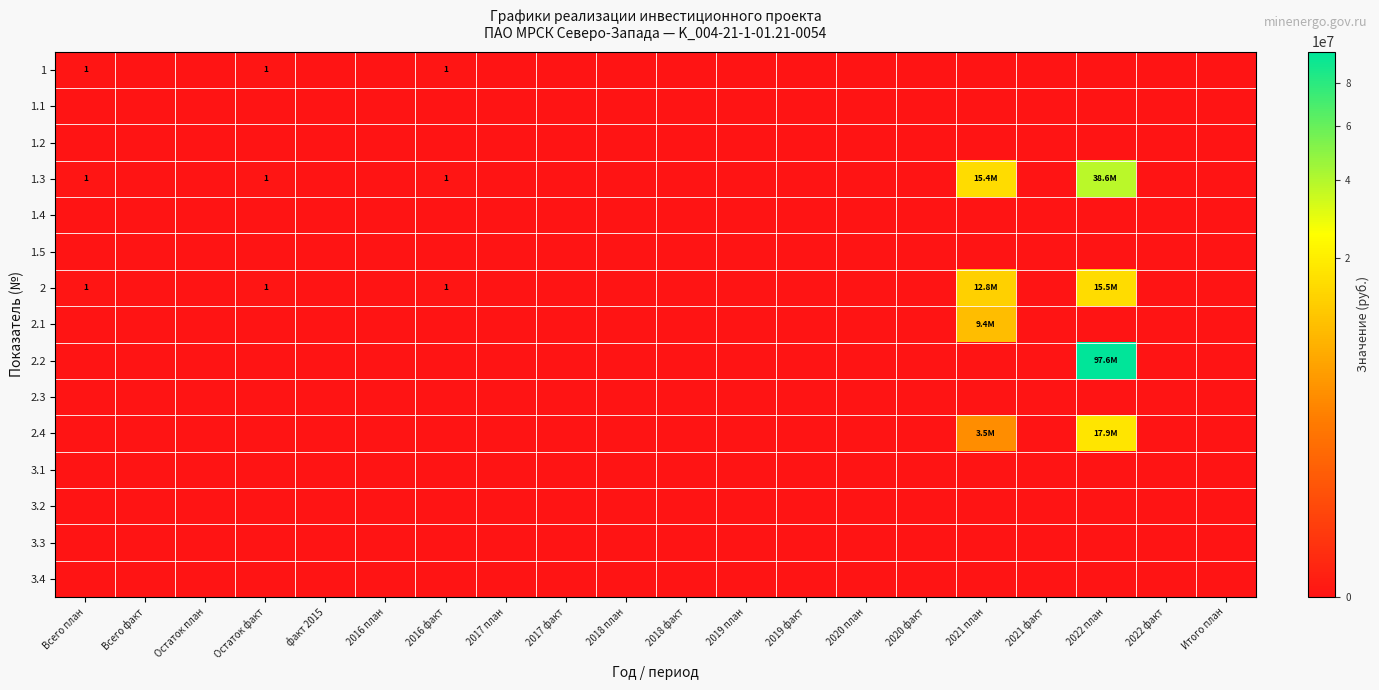

How many series are shown in this chart?

15